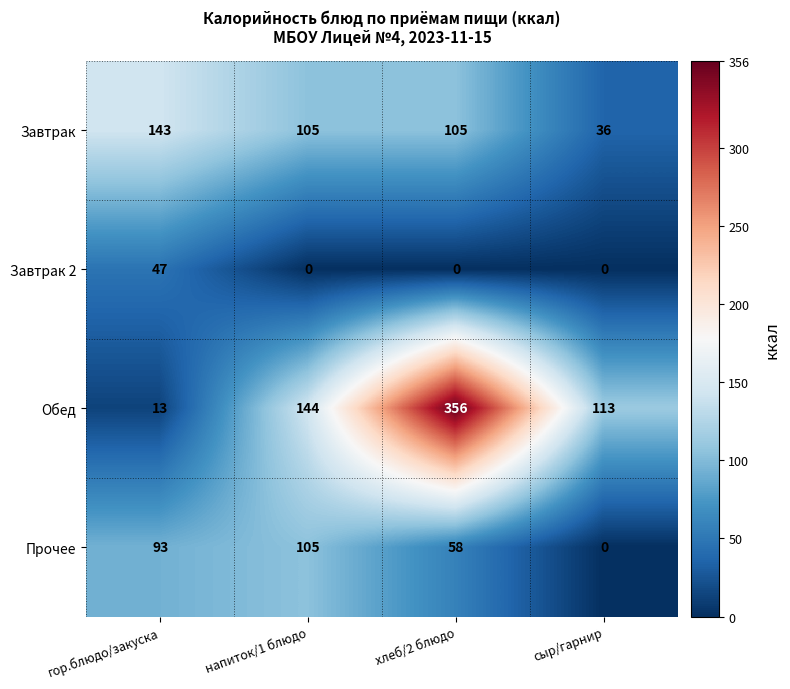

List the series in order of their peak value, lowest first.

Завтрак 2, Прочее, Завтрак, Обед